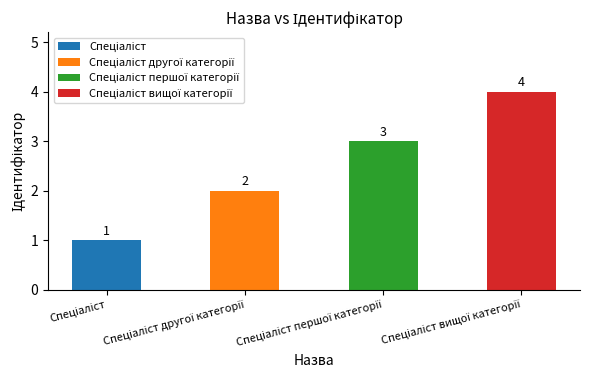

Rank the categories by value from highest to lowest.

Спеціаліст вищої категорії, Спеціаліст першої категорії, Спеціаліст другої категорії, Спеціаліст